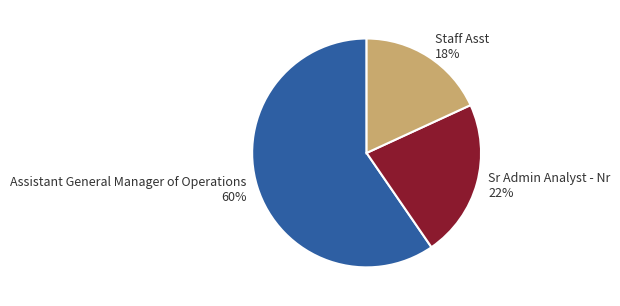

Is the sum of Sr Admin Analyst - Nr and Assistant General Manager of Operations greater than half?

Yes